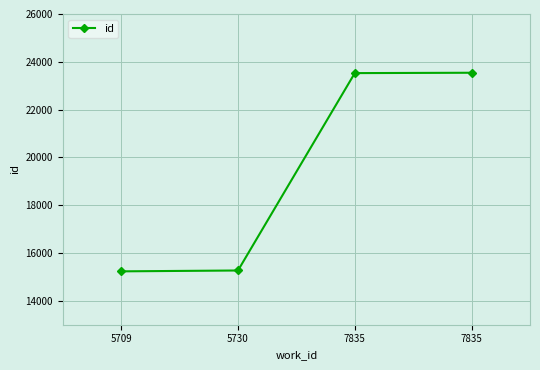

What is the value of the 2nd point from the left?

15269